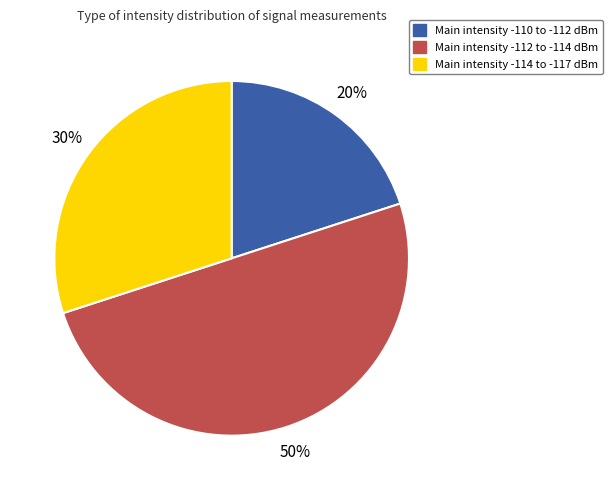

Count the number of slices in the pie.

3